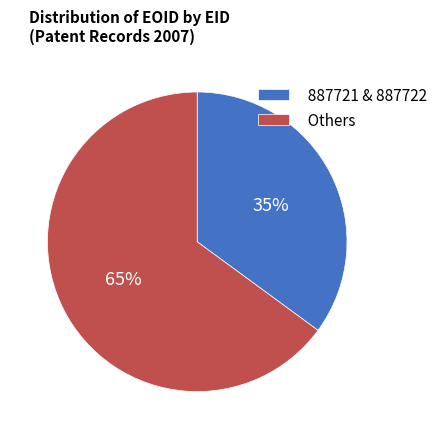

Approximately how many times larger is the value at 887721 & 887722 compared to Others?

0.5